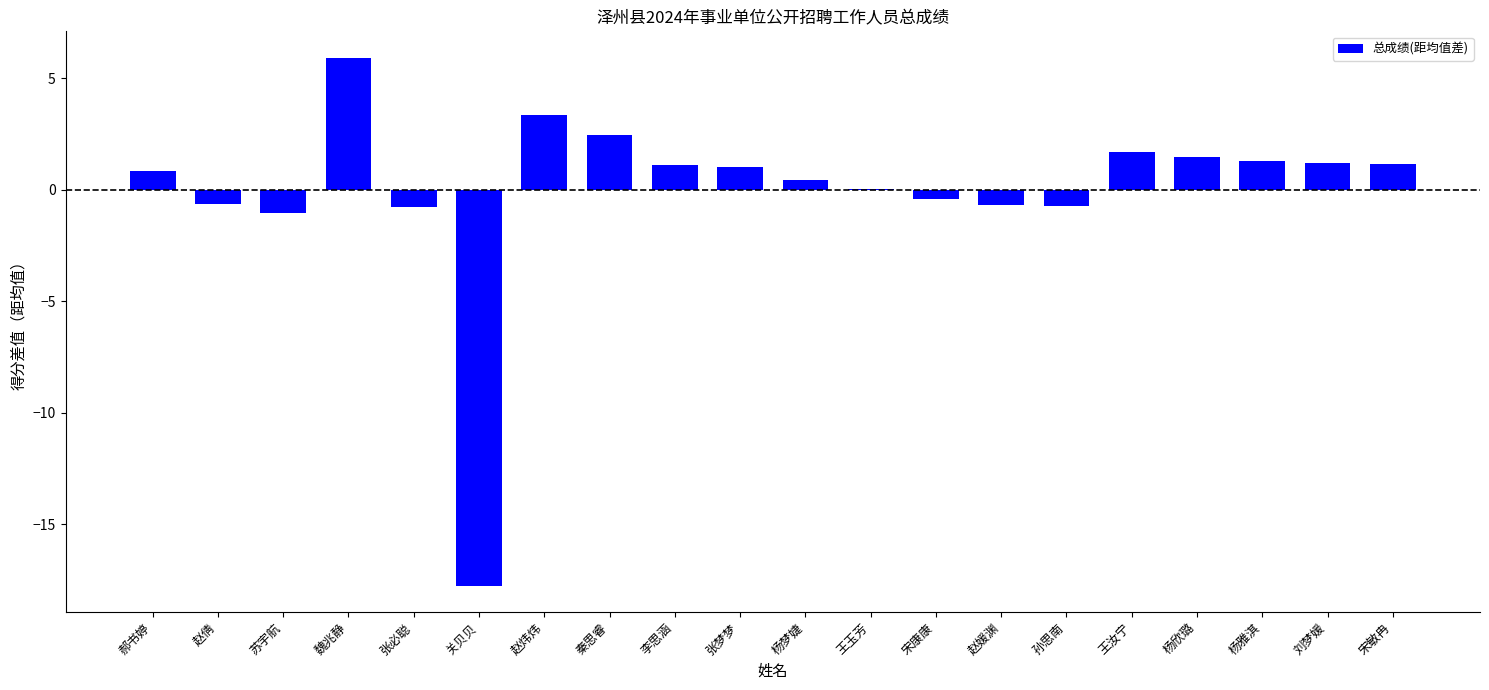

Are the bars horizontal?

No